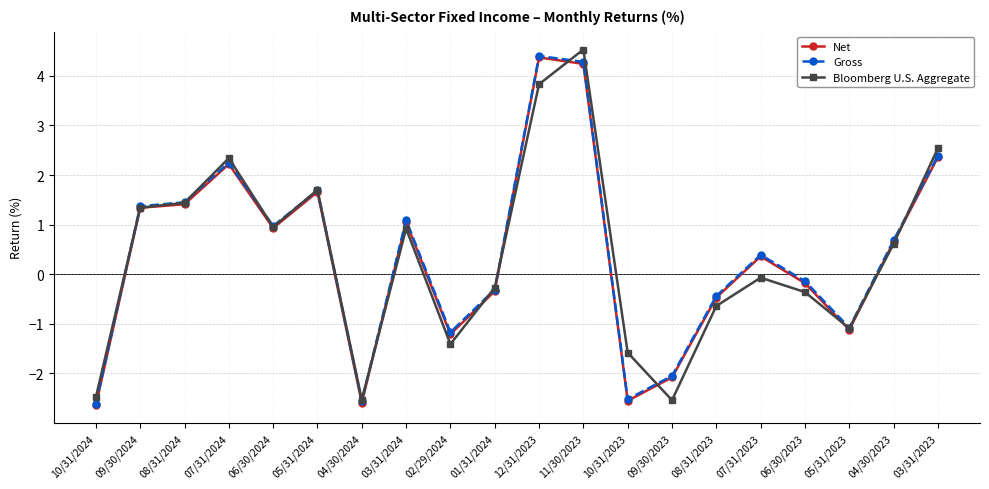

True or false: Net and Gross intersect in this chart.

False